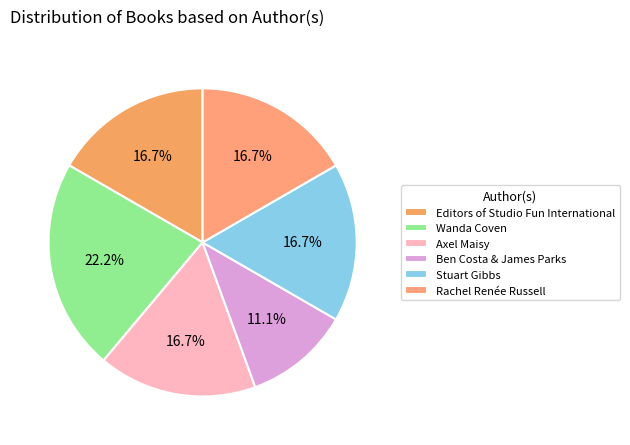

Does Rachel Renée Russell represent more than half of the total?

No